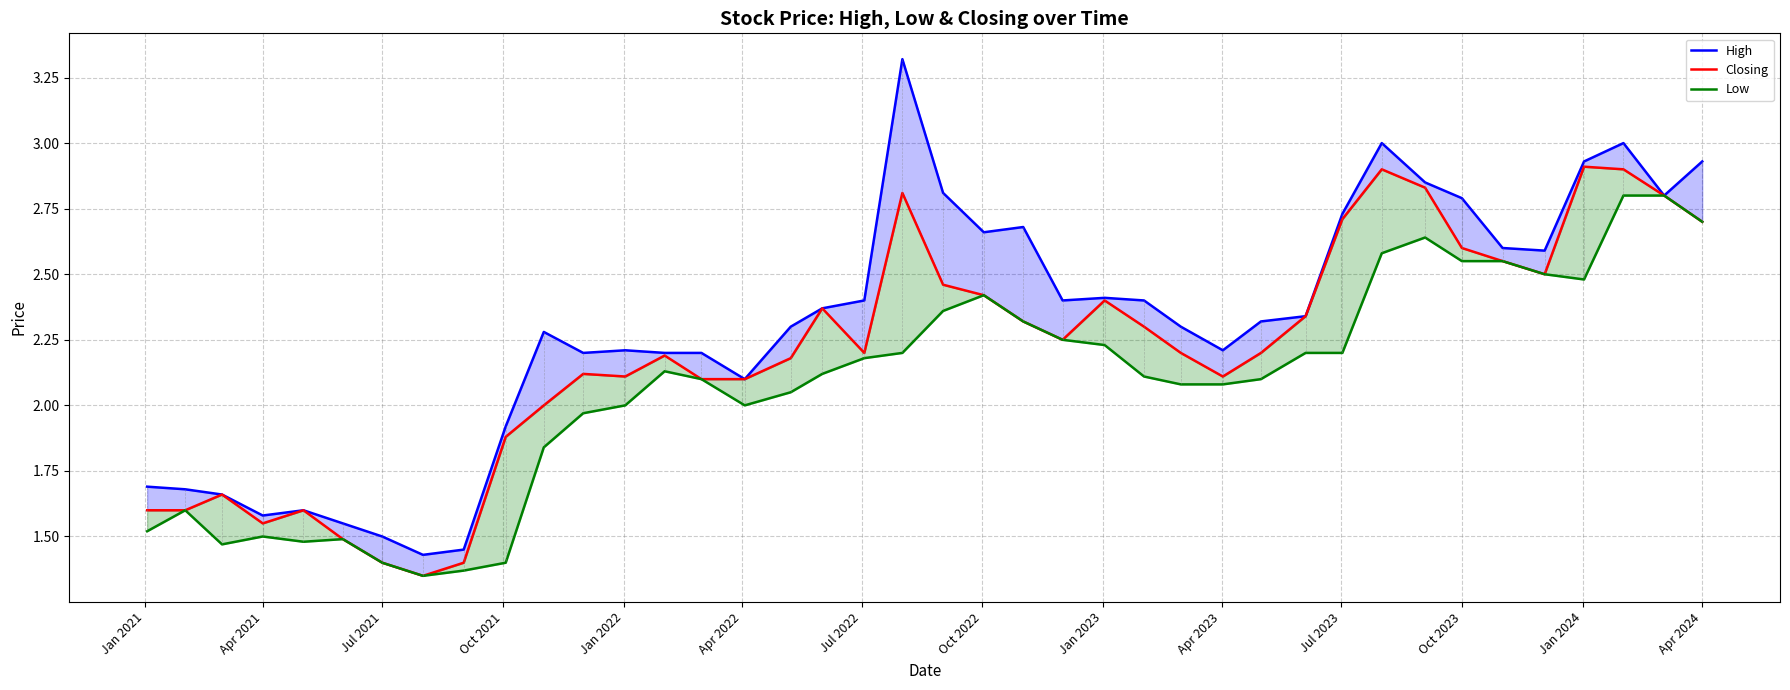

Is this an area chart (filled region under the line)?

No